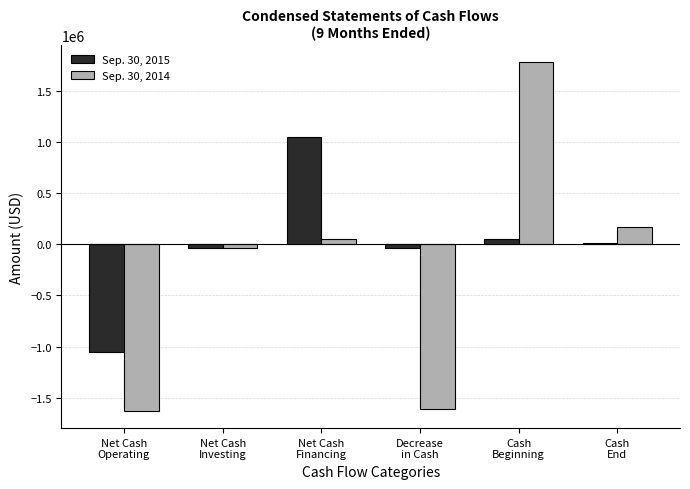

Between Net Cash
Operating and Decrease
in Cash, which series saw the biggest shift?

Sep. 30, 2015